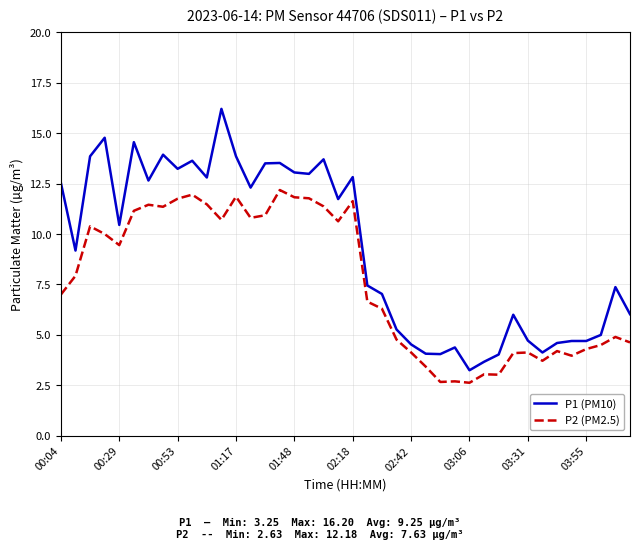

What is the highest value of the P1 (PM10) series?

16.2